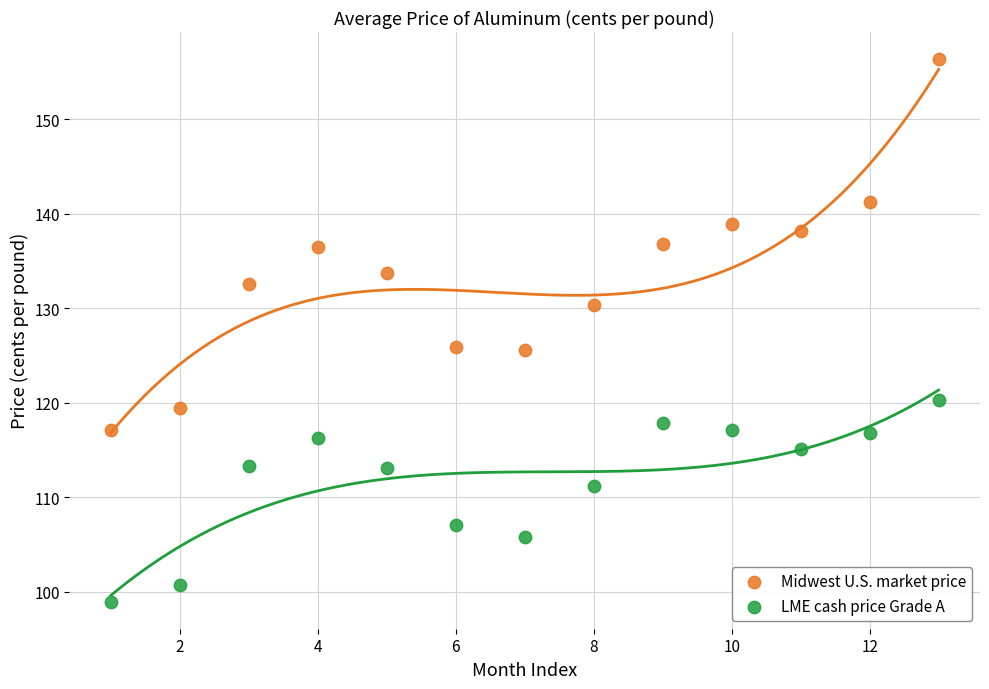

Which series contains the lowest Y value?

LME cash price Grade A